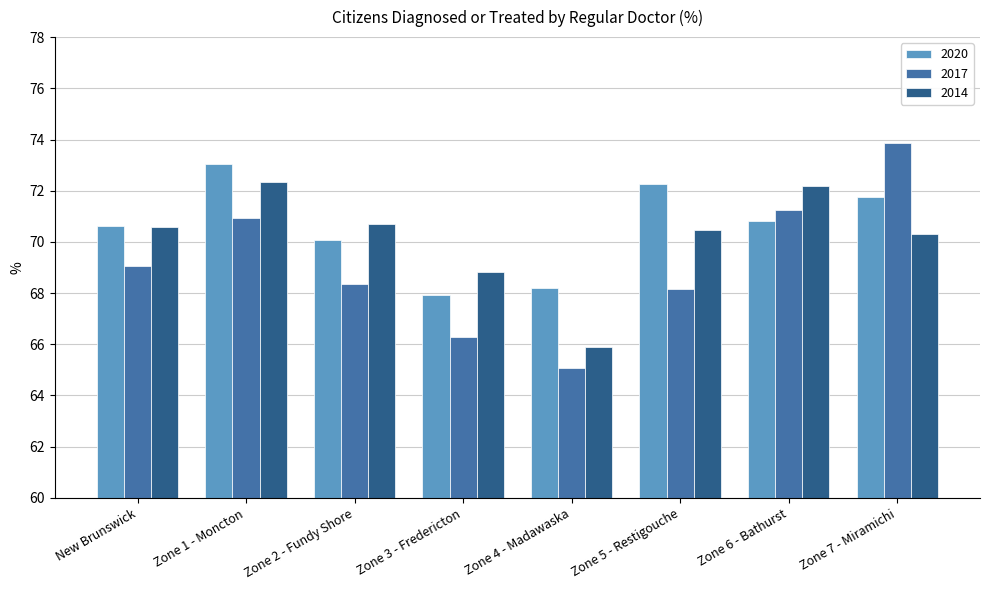

Are the bars grouped side by side (vs. stacked)?

Yes